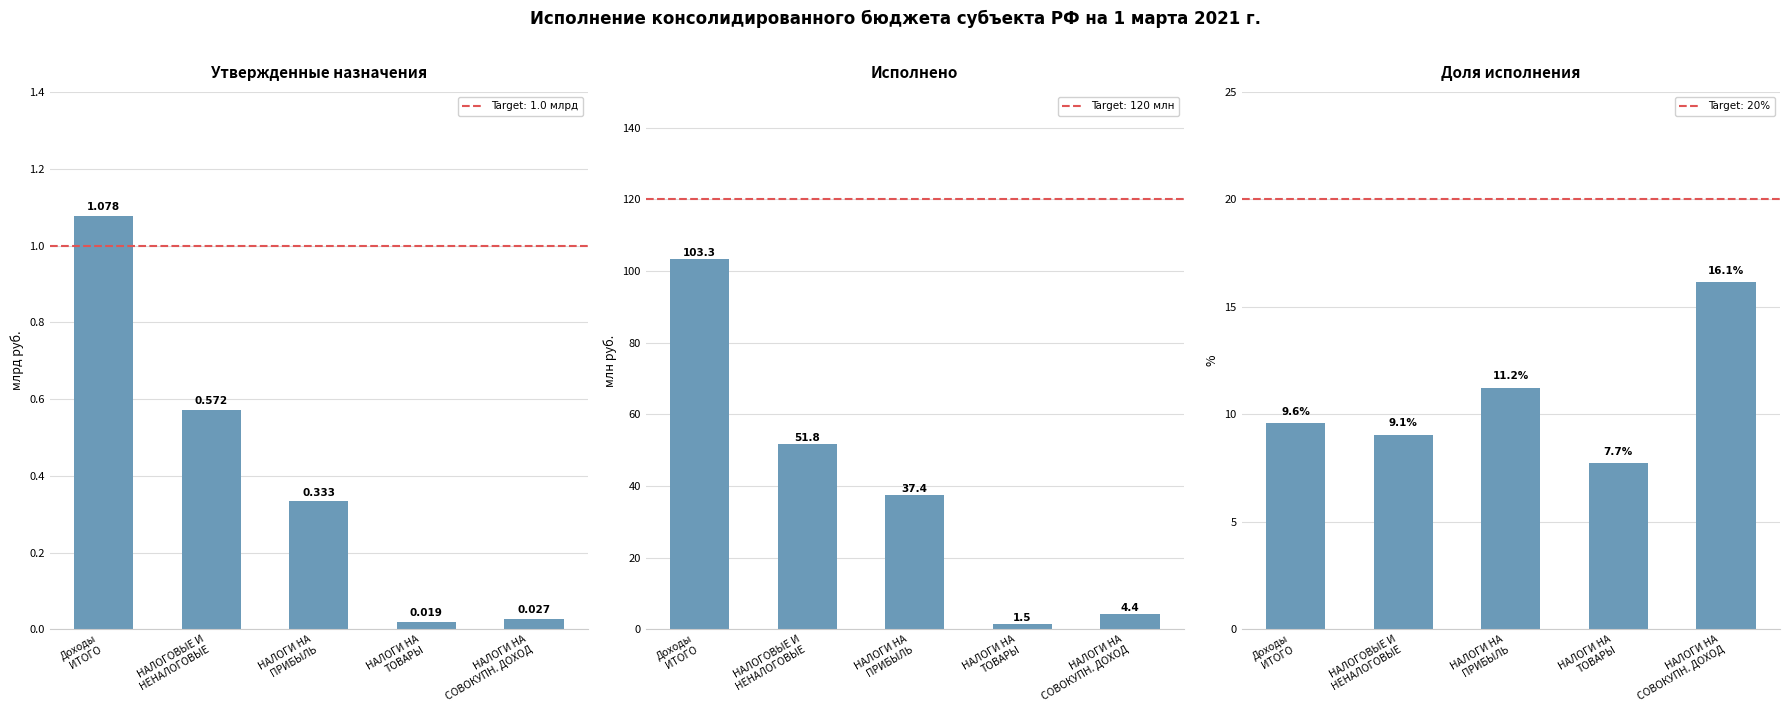

How many data points does each series have?

5